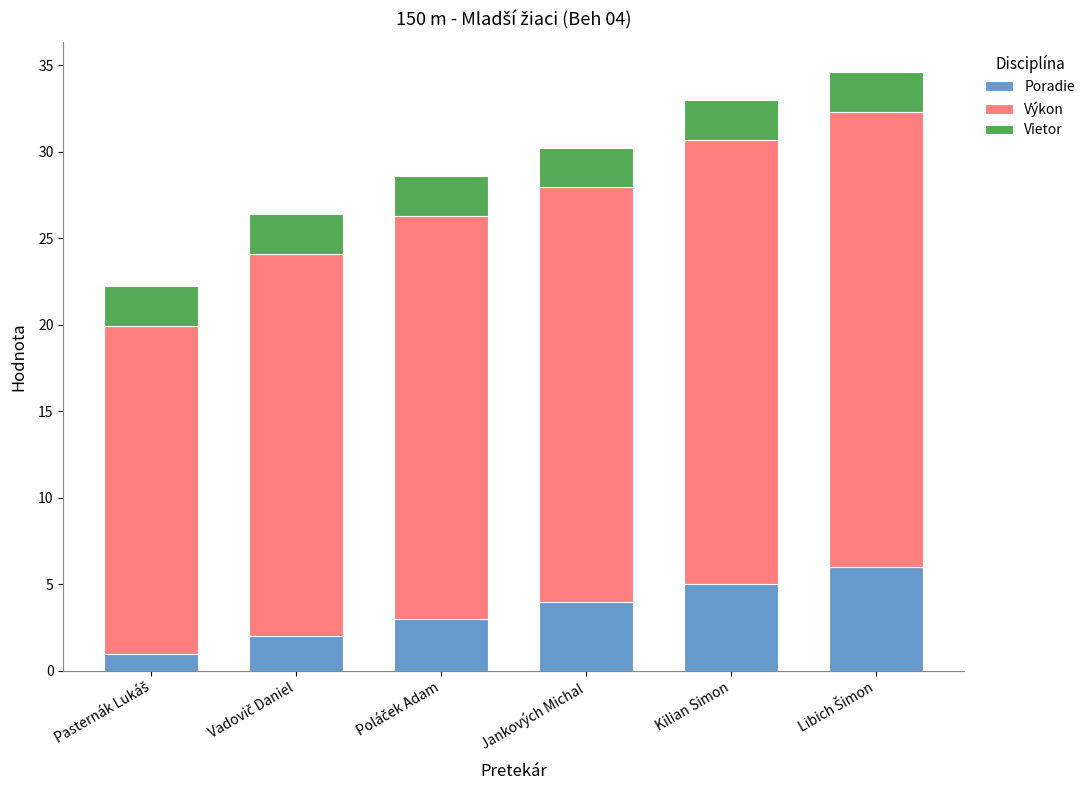

What is the highest value of the Poradie series?

6.0